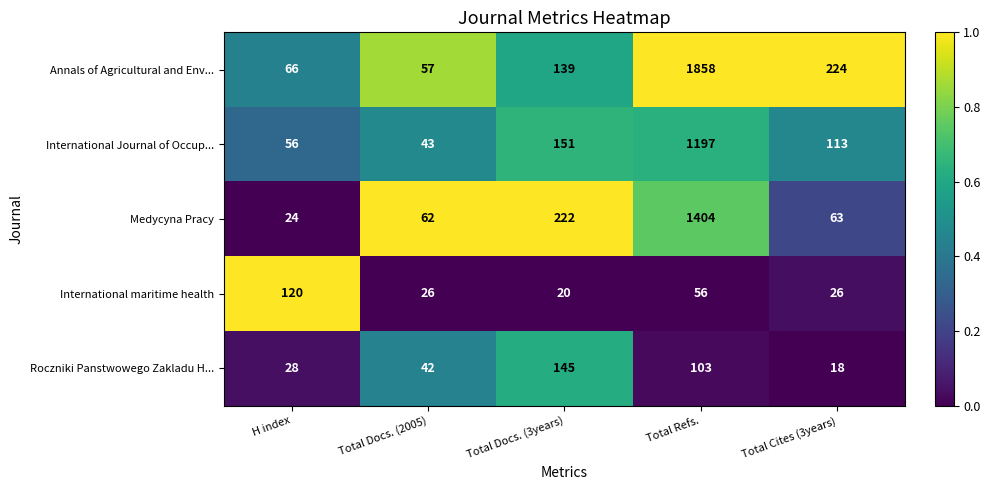

Which series has the largest range (max minus min)?

Annals of Agricultural and Env...